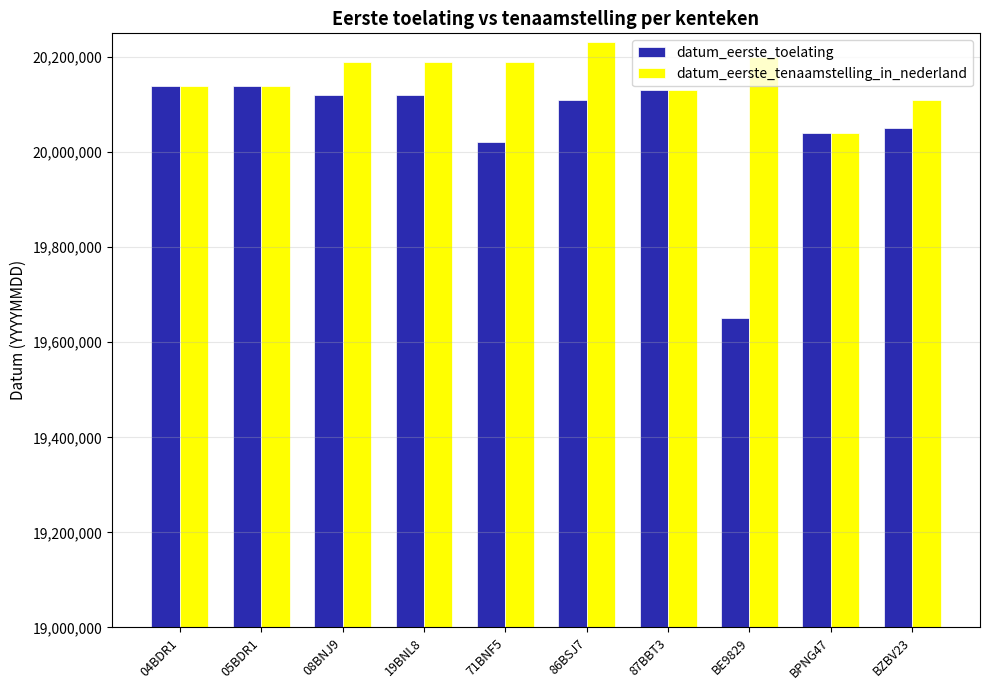

Is it true that datum_eerste_tenaamstelling_in_nederland equals 34540974 at 08BNJ9?

False